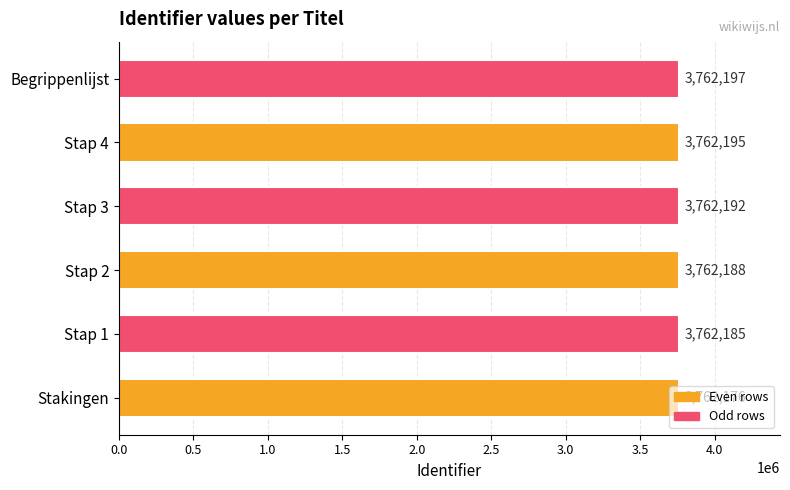

List the labels in order of value, smallest first.

Stakingen, Stap 1, Stap 2, Stap 3, Stap 4, Begrippenlijst